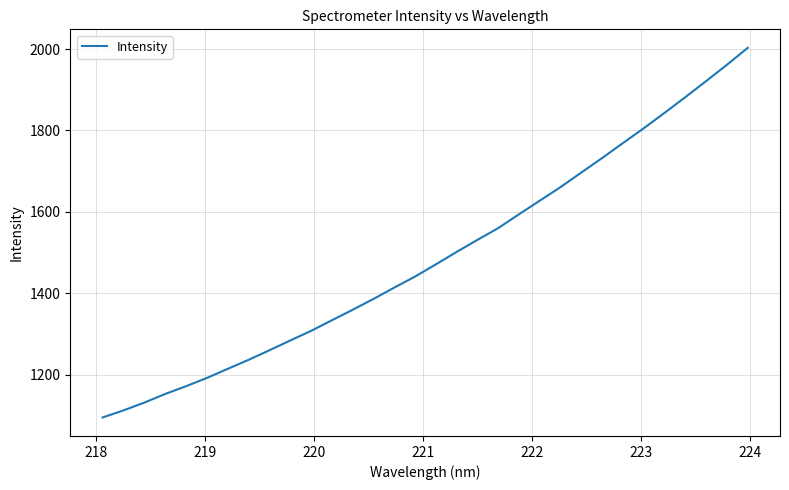

What is the smallest value displayed?

1094.6